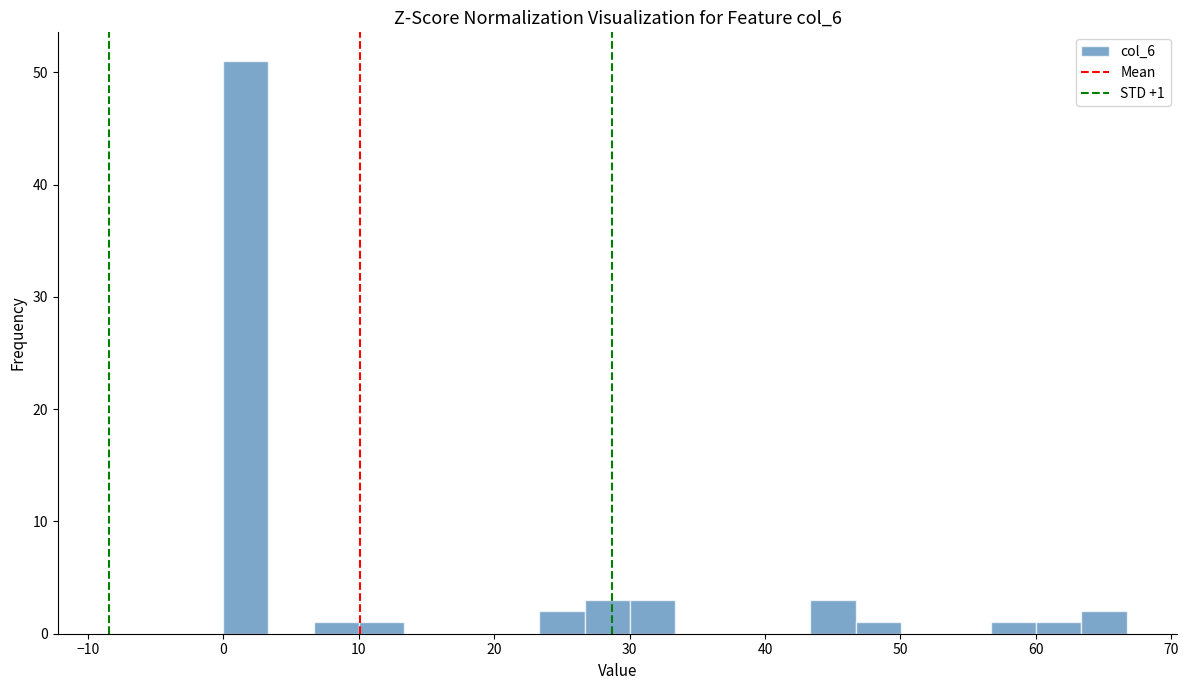

Around what value on the x-axis is the tallest bar? Give the approximate position of its centre, as read against the axis.

2